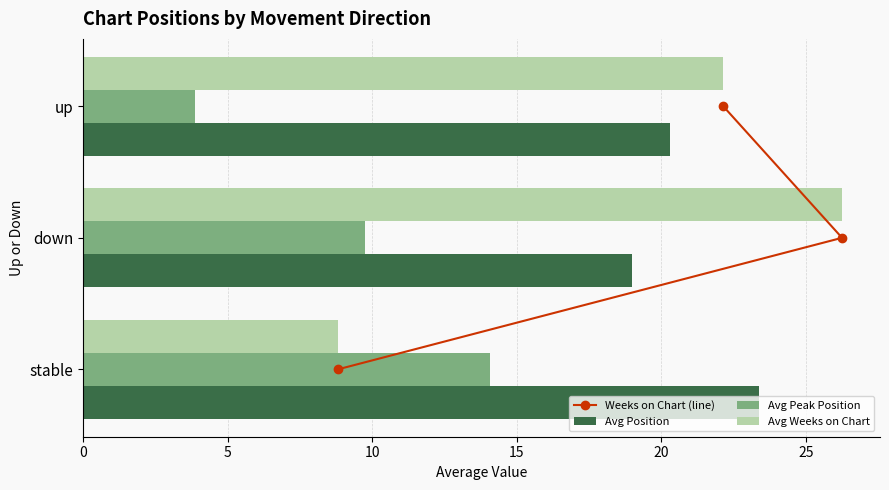

What is the approximate value of Avg Position at down?

19.0